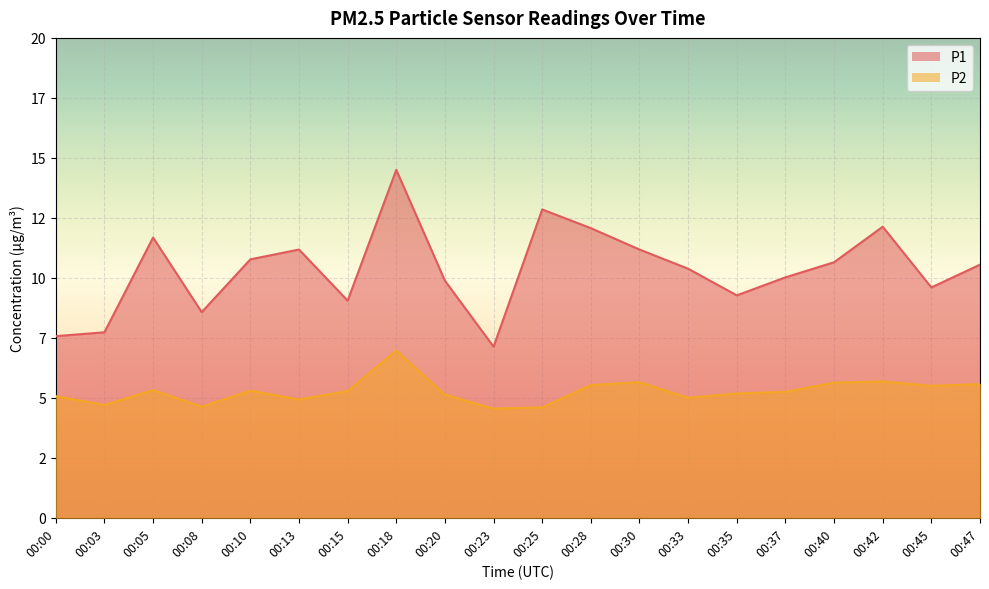

Where does the P2 series first go above 5?

00:00